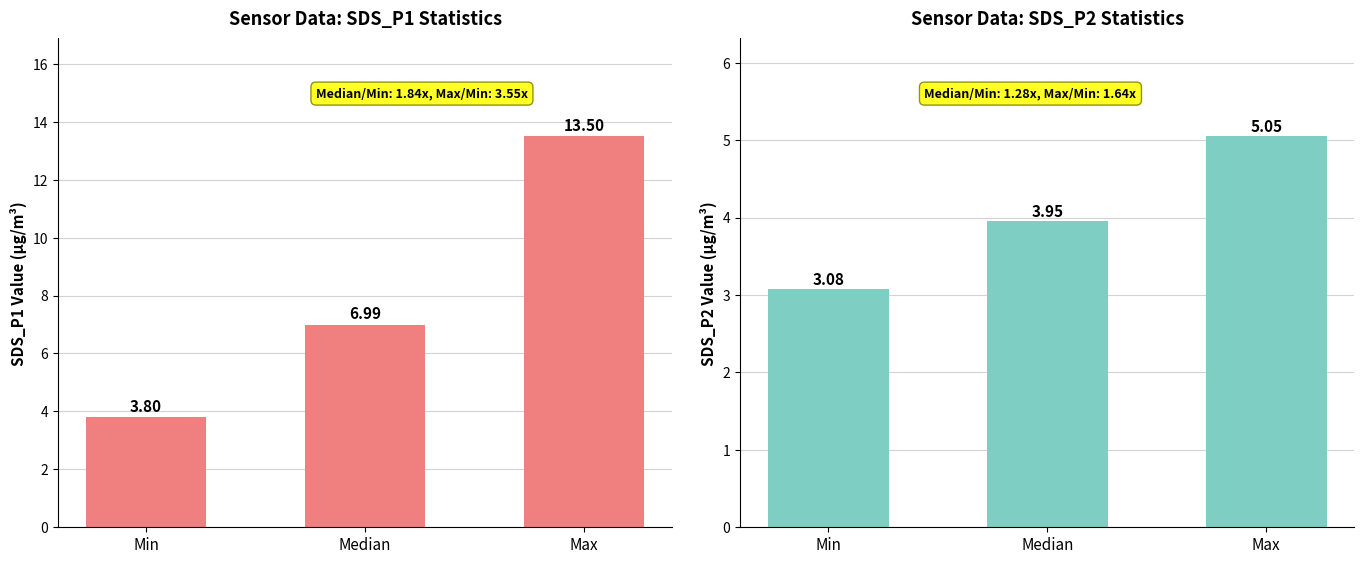

What is the total value across all series at Max?

18.6